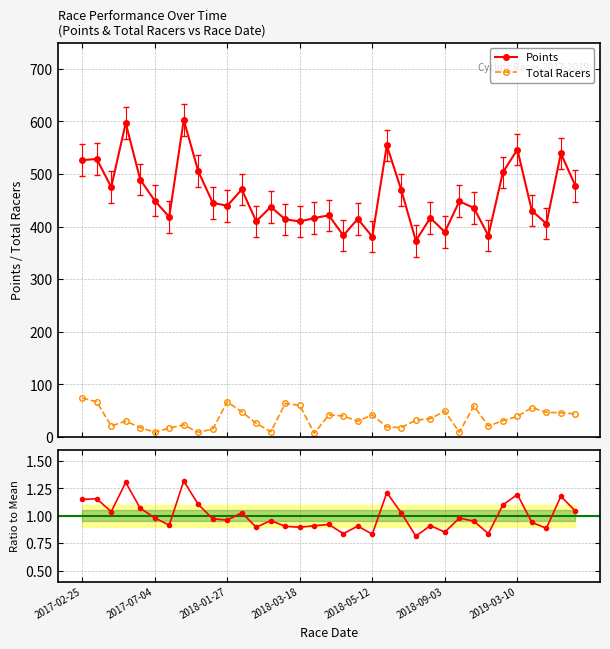

True or false: Points and Total Racers intersect in this chart.

False